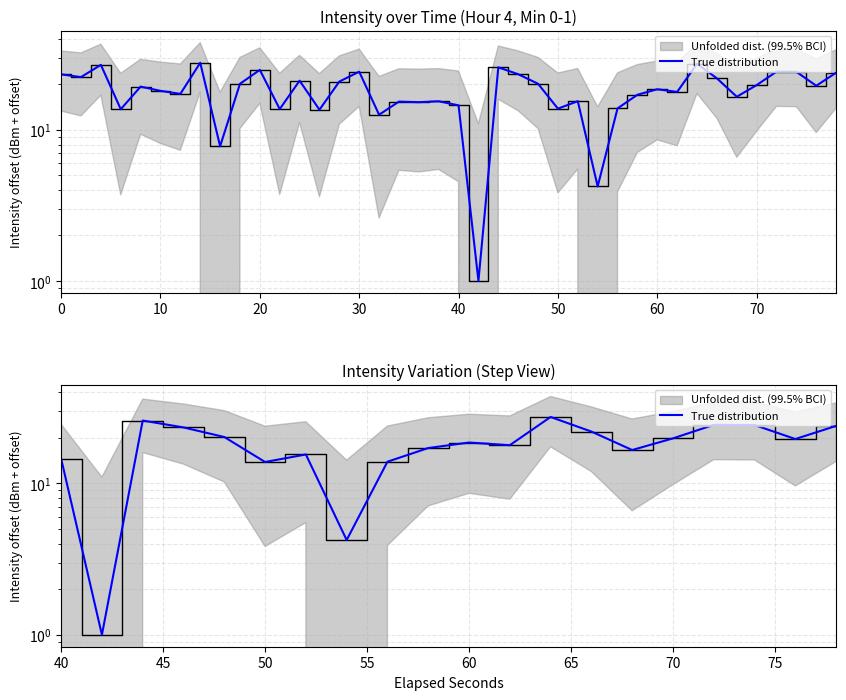

Reading left to right, extract all data points from this chart.

14.5	1.0	26.0	23.4	20.2	13.8	15.5	4.2	13.9	17.1	18.6	17.9	27.4	22.0	16.6	19.8	24.3	24.3	19.6	23.9